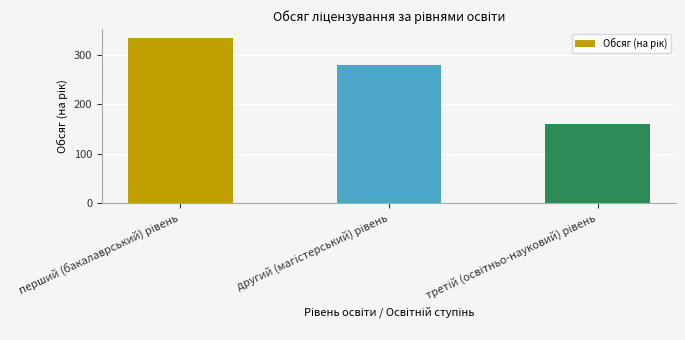

Count the values in the range 160 to 336.

3